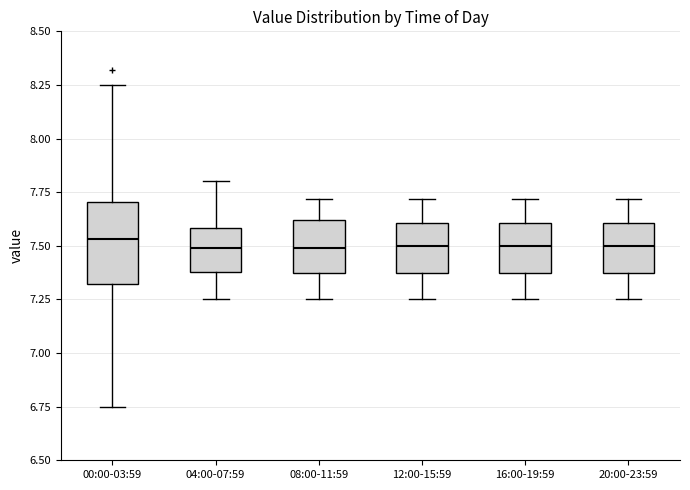

Which box is the tallest, from its lower edge to its upper edge?

00:00-03:59